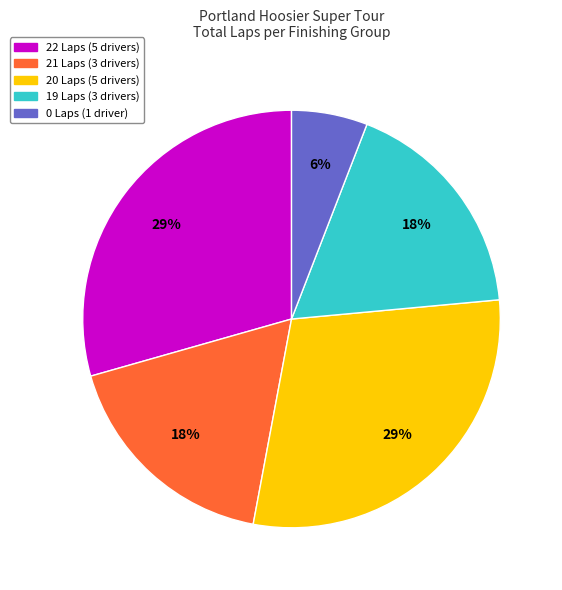

To the nearest percent, what is the combined percentage of 22 Laps (5 drivers) and 19 Laps (3 drivers)?

47%